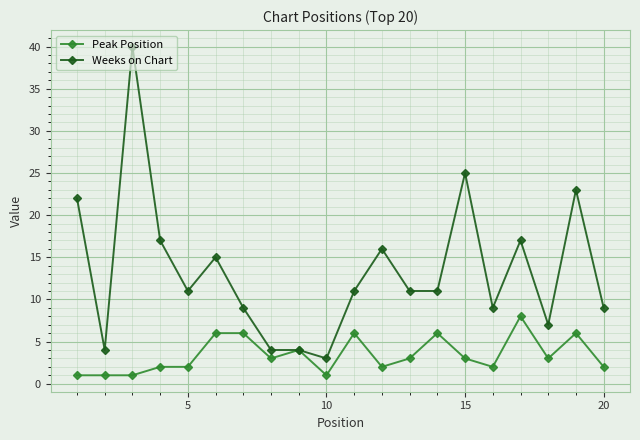

True or false: Weeks on Chart has more than 2 interior local peaks.

True